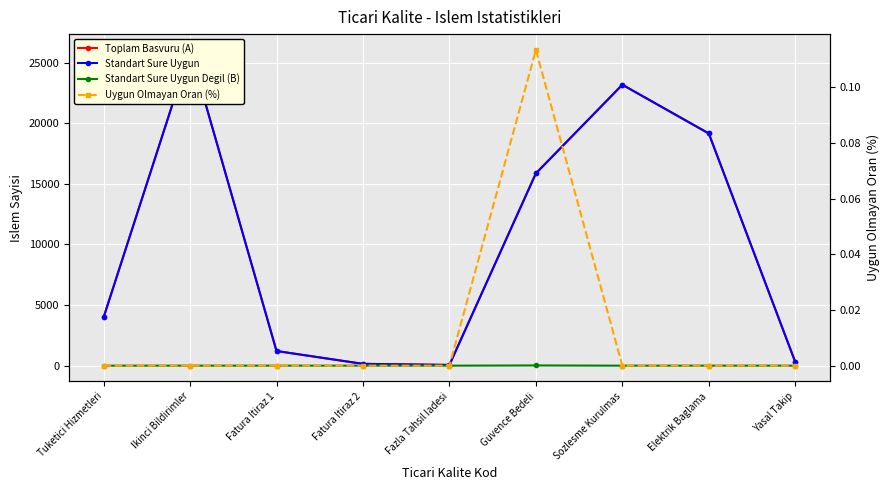

Reading left to right, list all the values displayed in this chart.

Toplam Basvuru (A): Tuketici Hizmetleri=3987.0	Ikinci Bildirimler=26057.0	Fatura Itiraz 1=1209.0	Fatura Itiraz 2=148.0	Fazla Tahsil Iadesi=59.0	Guvence Bedeli=15878.0	Sozlesme Kurulmas=23183.0	Elektrik Baglama=19161.0	Yasal Takip=305.0
Standart Sure Uygun: Tuketici Hizmetleri=3987.0	Ikinci Bildirimler=26057.0	Fatura Itiraz 1=1209.0	Fatura Itiraz 2=148.0	Fazla Tahsil Iadesi=59.0	Guvence Bedeli=15860.0	Sozlesme Kurulmas=23183.0	Elektrik Baglama=19161.0	Yasal Takip=305.0
Standart Sure Uygun Degil (B): Tuketici Hizmetleri=0.0	Ikinci Bildirimler=0.0	Fatura Itiraz 1=0.0	Fatura Itiraz 2=0.0	Fazla Tahsil Iadesi=0.0	Guvence Bedeli=18.0	Sozlesme Kurulmas=0.0	Elektrik Baglama=0.0	Yasal Takip=0.0
Uygun Olmayan Oran (%): Tuketici Hizmetleri=0.0	Ikinci Bildirimler=0.0	Fatura Itiraz 1=0.0	Fatura Itiraz 2=0.0	Fazla Tahsil Iadesi=0.0	Guvence Bedeli=0.1	Sozlesme Kurulmas=0.0	Elektrik Baglama=0.0	Yasal Takip=0.0